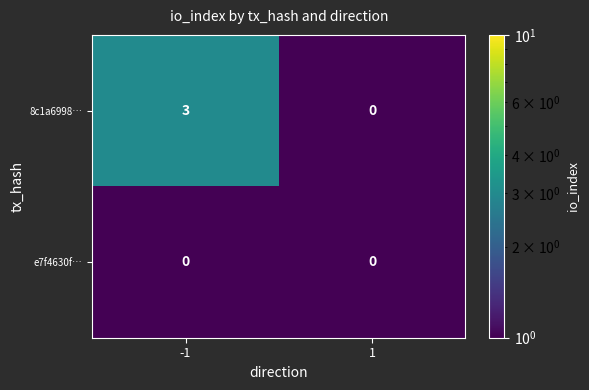

Which category has the highest value across all series?

-1